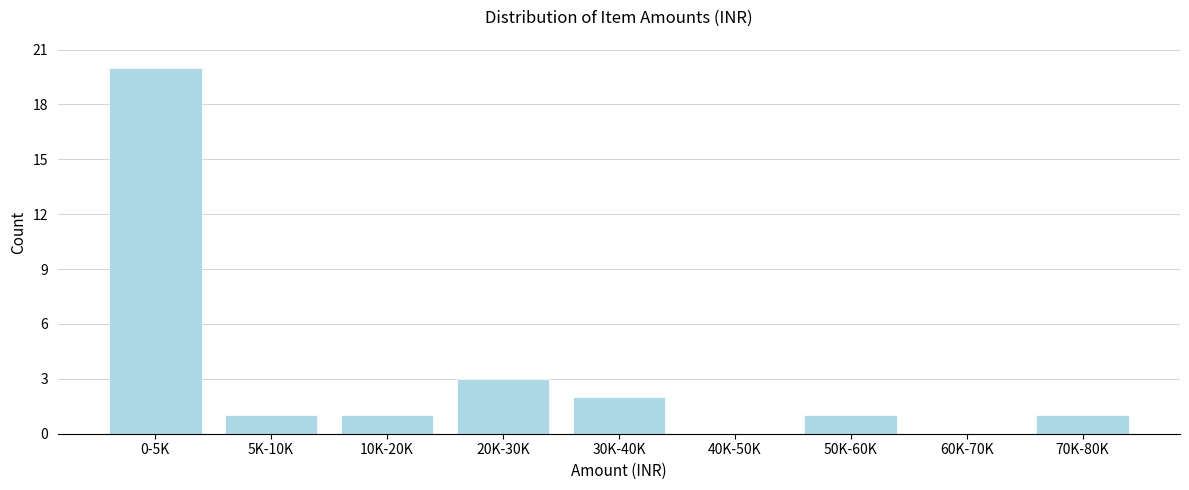

Reading right to left, what are all the values shown in this chart?

70K-80K=1	60K-70K=0	50K-60K=1	40K-50K=0	30K-40K=2	20K-30K=3	10K-20K=1	5K-10K=1	0-5K=20